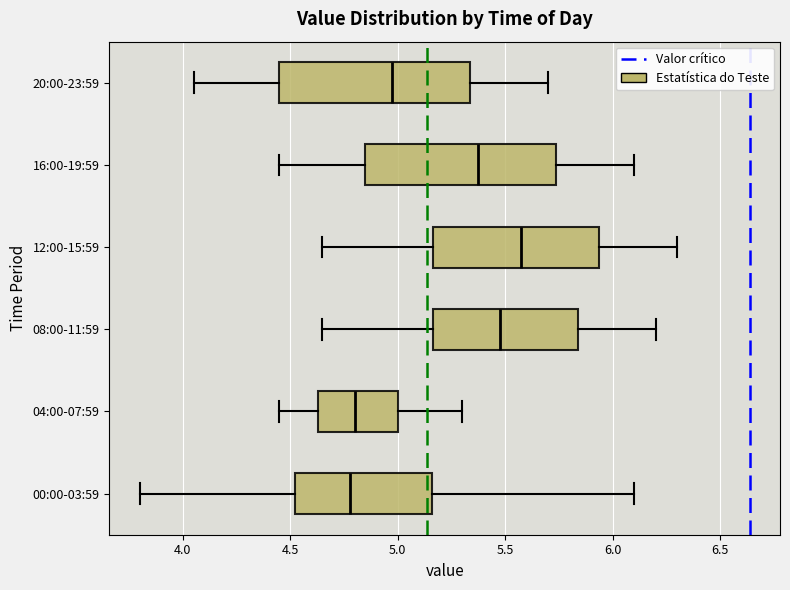

Reading bottom to top, read every box against the x-axis: the position of its median line, the range the box covers, and the ends of its whiskers. The values are not printed on the chart, so give them approximately, as read against the axis.

00:00-03:59: median 4.80, box 4.50 to 5.15, whiskers 3.80 to 6.10
04:00-07:59: median 4.80, box 4.65 to 5.00, whiskers 4.45 to 5.30
08:00-11:59: median 5.50, box 5.15 to 5.85, whiskers 4.65 to 6.20
12:00-15:59: median 5.60, box 5.15 to 5.95, whiskers 4.65 to 6.30
16:00-19:59: median 5.40, box 4.85 to 5.75, whiskers 4.45 to 6.10
20:00-23:59: median 5.00, box 4.45 to 5.35, whiskers 4.05 to 5.70